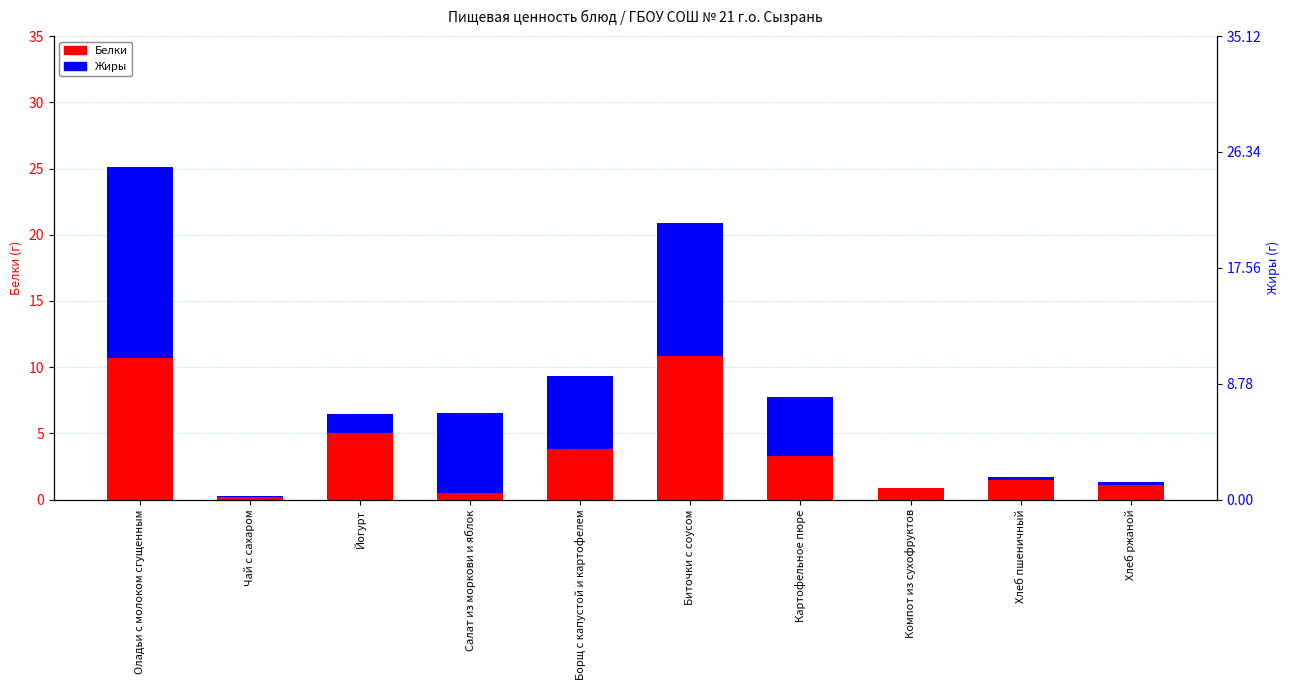

Is the value of Белки at Биточки с соусом greater than the value of Жиры at Борщ с капустой и картофелем?

Yes